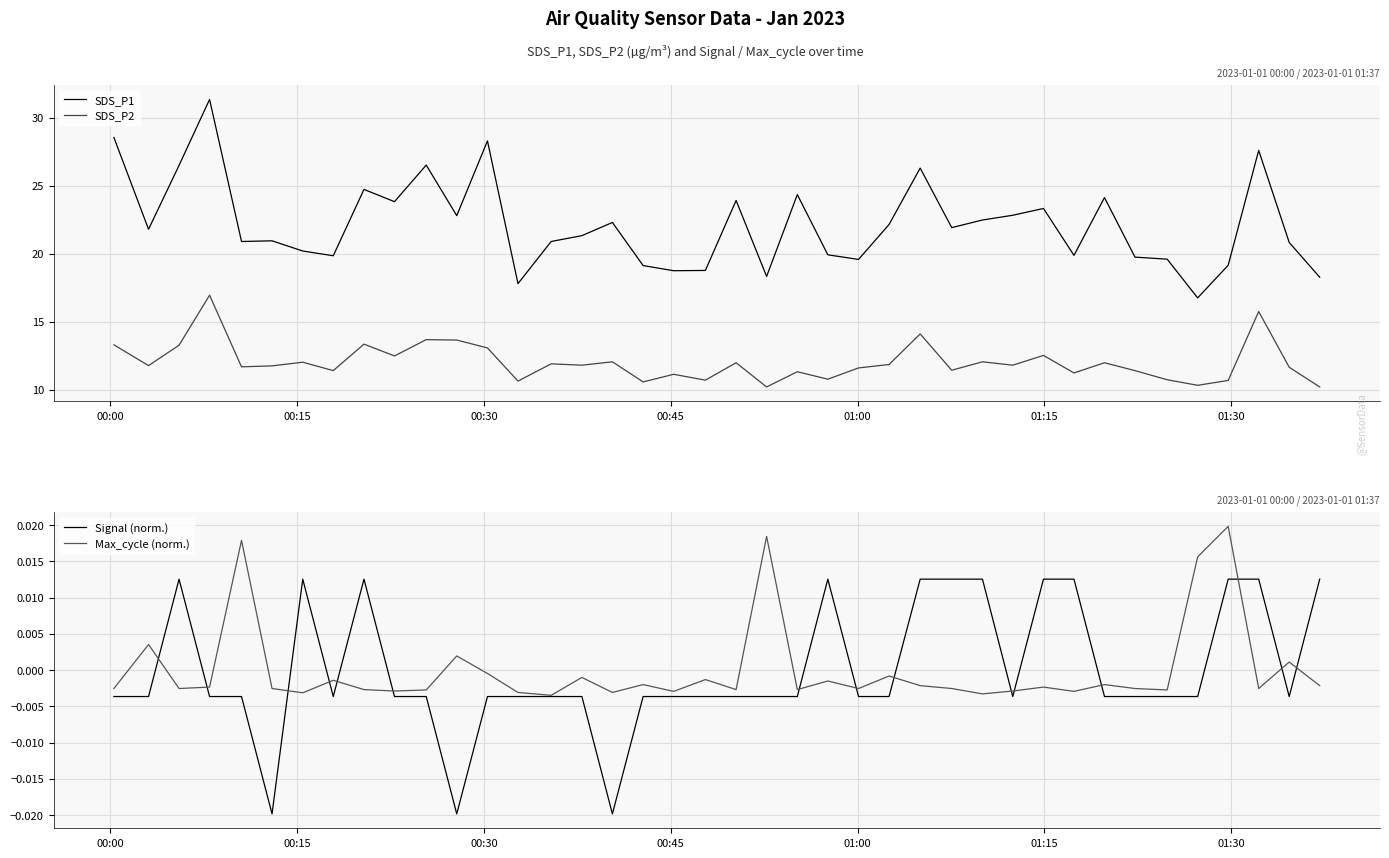

True or false: SDS_P1 and SDS_P2 cross at least once.

False